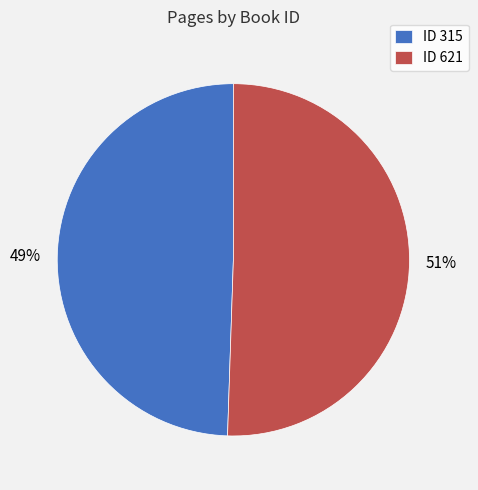

Is it true that ID 621 is 51% of the pie?

True